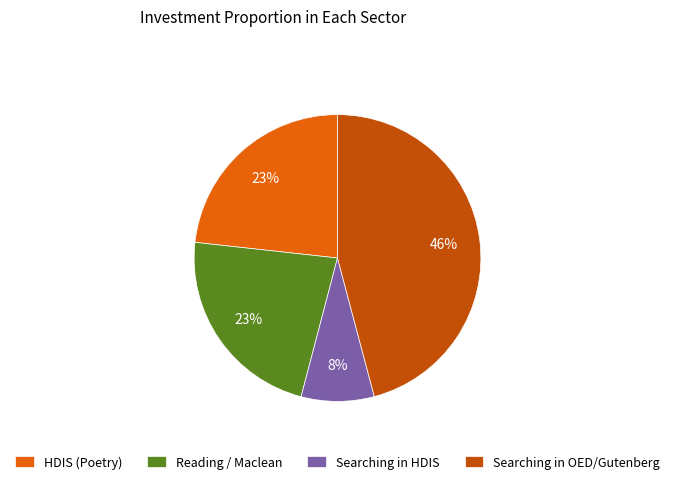

Does any single category account for the majority?

No